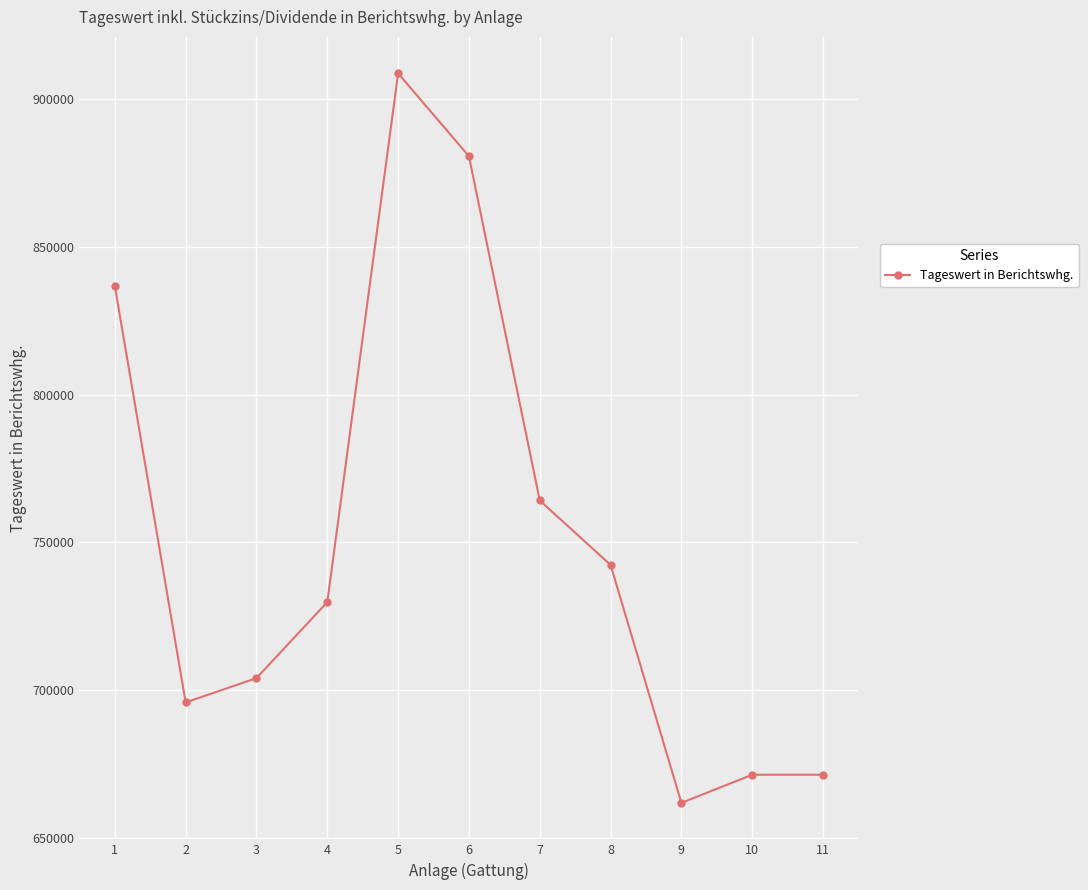

Read the value at 7.

764162.6